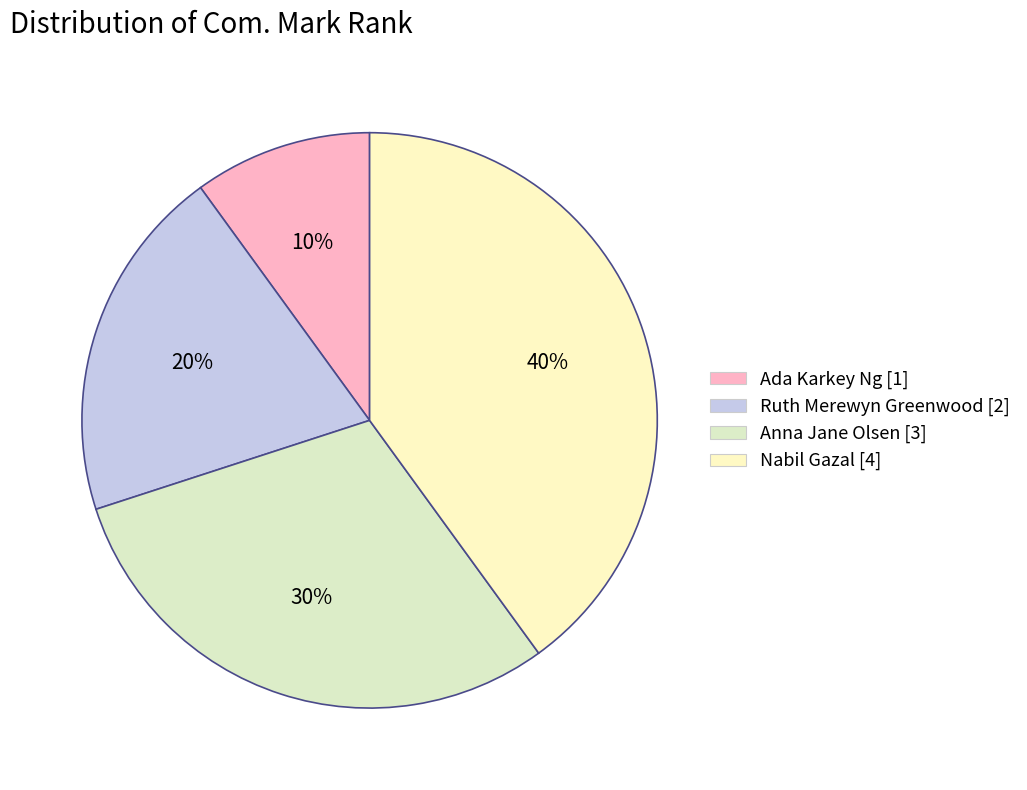

To the nearest percent, what is the difference between the Nabil Gazal and Ruth Merewyn Greenwood slice percentages?

20%